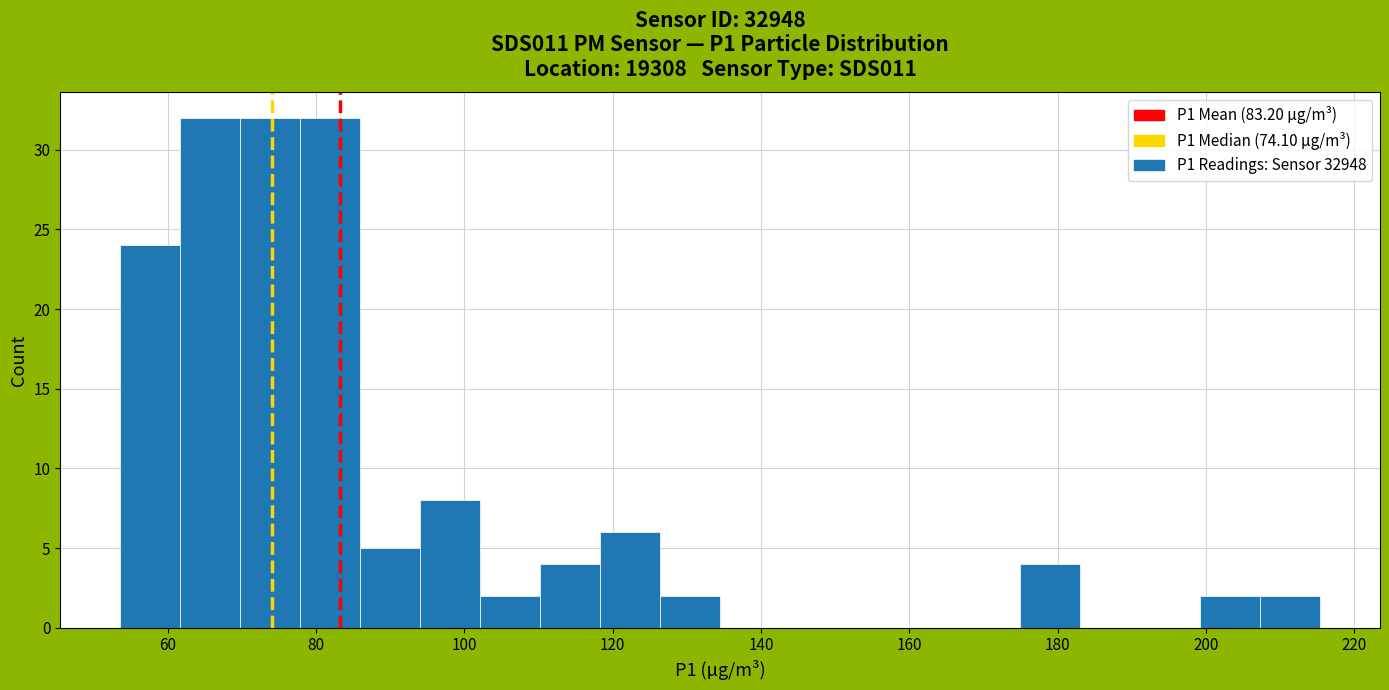

Reading left to right, transcribe this chart: for each bar, give the range it covers on the x-axis and its height. Neither the bar edges nor the heights are printed on the chart, so give them approximately, as read against the axes.

54 to 62: 24
62 to 70: 32
70 to 78: 32
78 to 86: 32
86 to 94: 5
94 to 102: 8
102 to 110: 2
110 to 118: 4
118 to 126: 6
126 to 134: 2
134 to 142: 0
142 to 150: 0
150 to 158: 0
158 to 166: 0
166 to 174: 0
174 to 184: 4
184 to 192: 0
192 to 200: 0
200 to 208: 2
208 to 216: 2